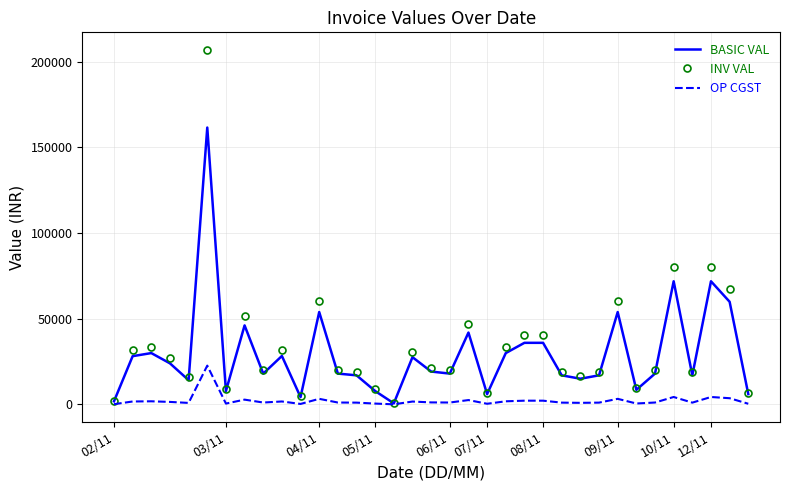

What is the maximum value shown in the chart?

206760.3